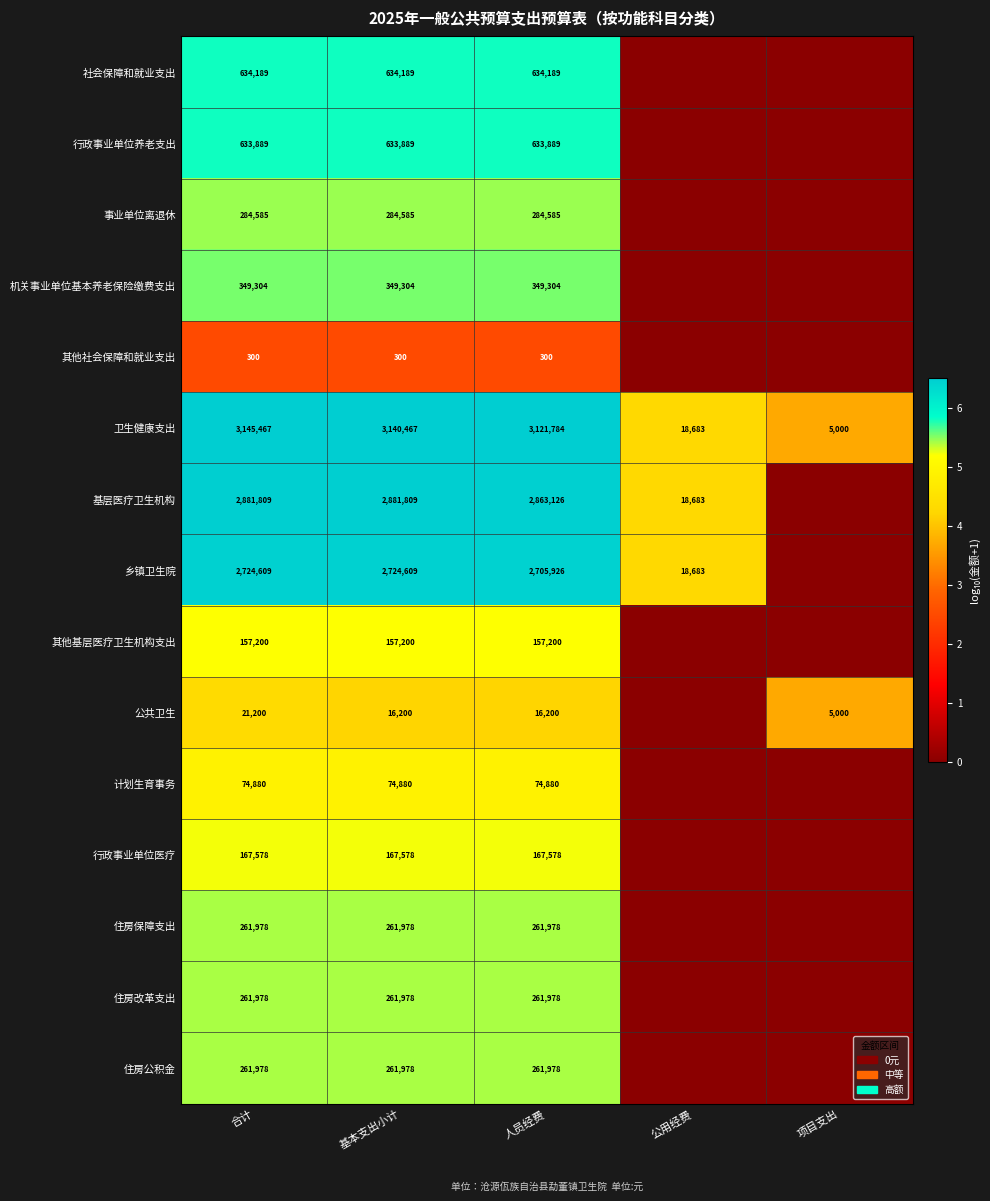

True or false: 其他基层医疗卫生机构支出 has a value of 249862 at 基本支出小计.

False